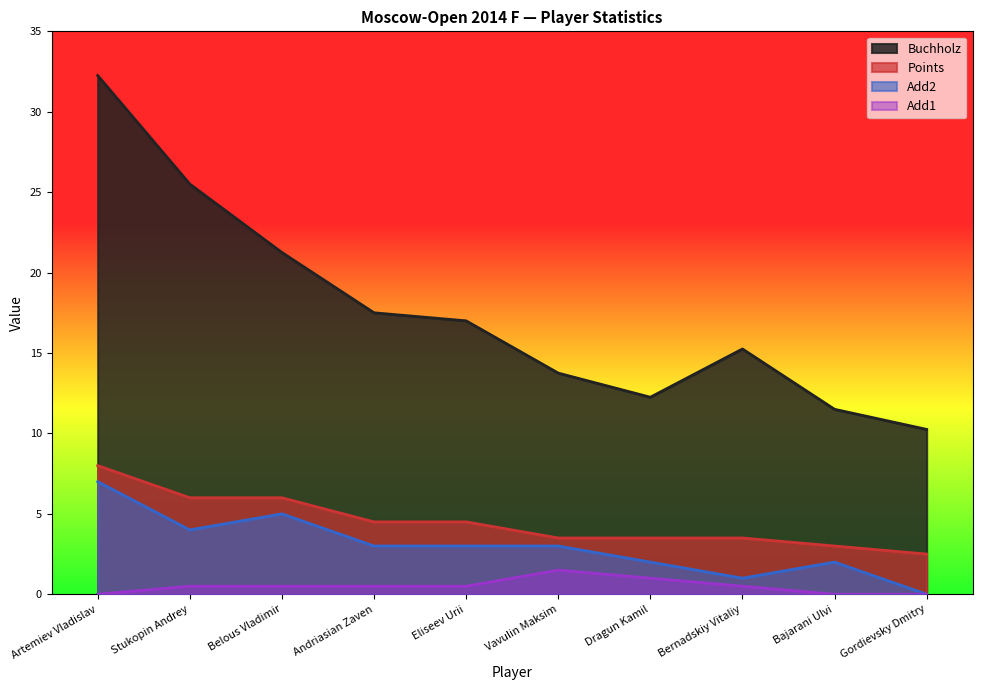

Reading left to right, transcribe all the data shown in this chart.

Points: 8.0	6.0	6.0	4.5	4.5	3.5	3.5	3.5	3.0	2.5
Buchholz: 32.2	25.5	21.2	17.5	17.0	13.8	12.2	15.2	11.5	10.2
Add1: 0.0	0.5	0.5	0.5	0.5	1.5	1.0	0.5	0.0	0.0
Add2: 7.0	4.0	5.0	3.0	3.0	3.0	2.0	1.0	2.0	0.0